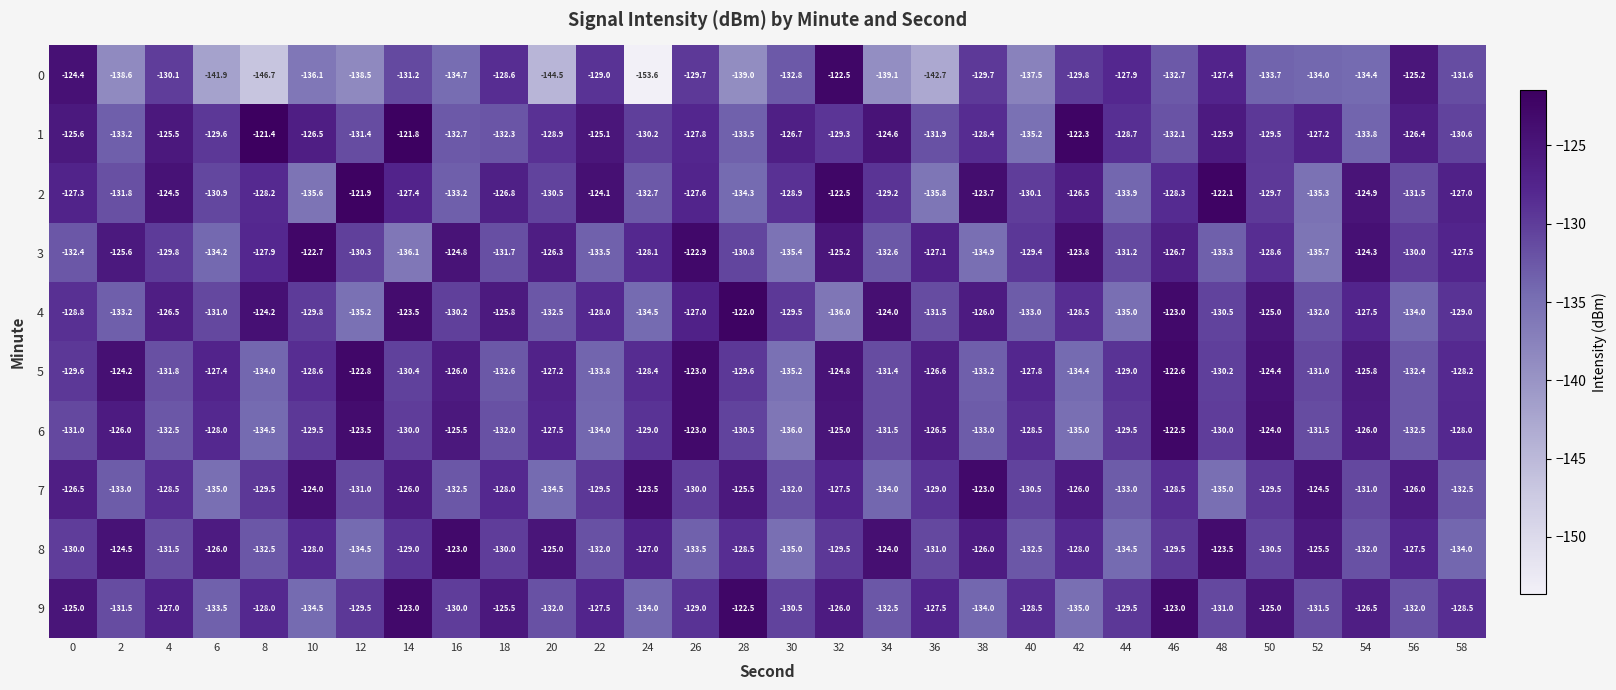

What is the approximate value of 6 at 48?

-130.0